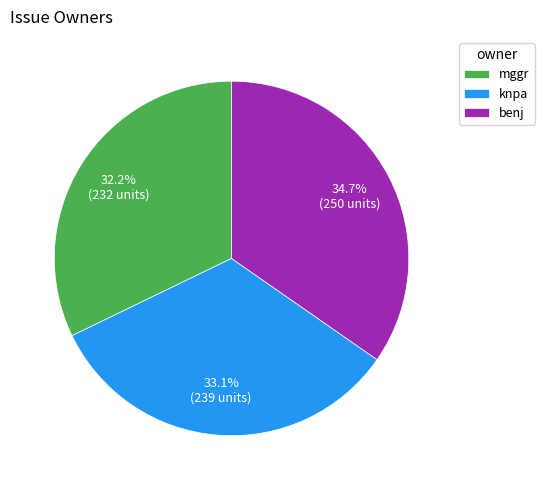

Which has a higher value, knpa or mggr?

knpa